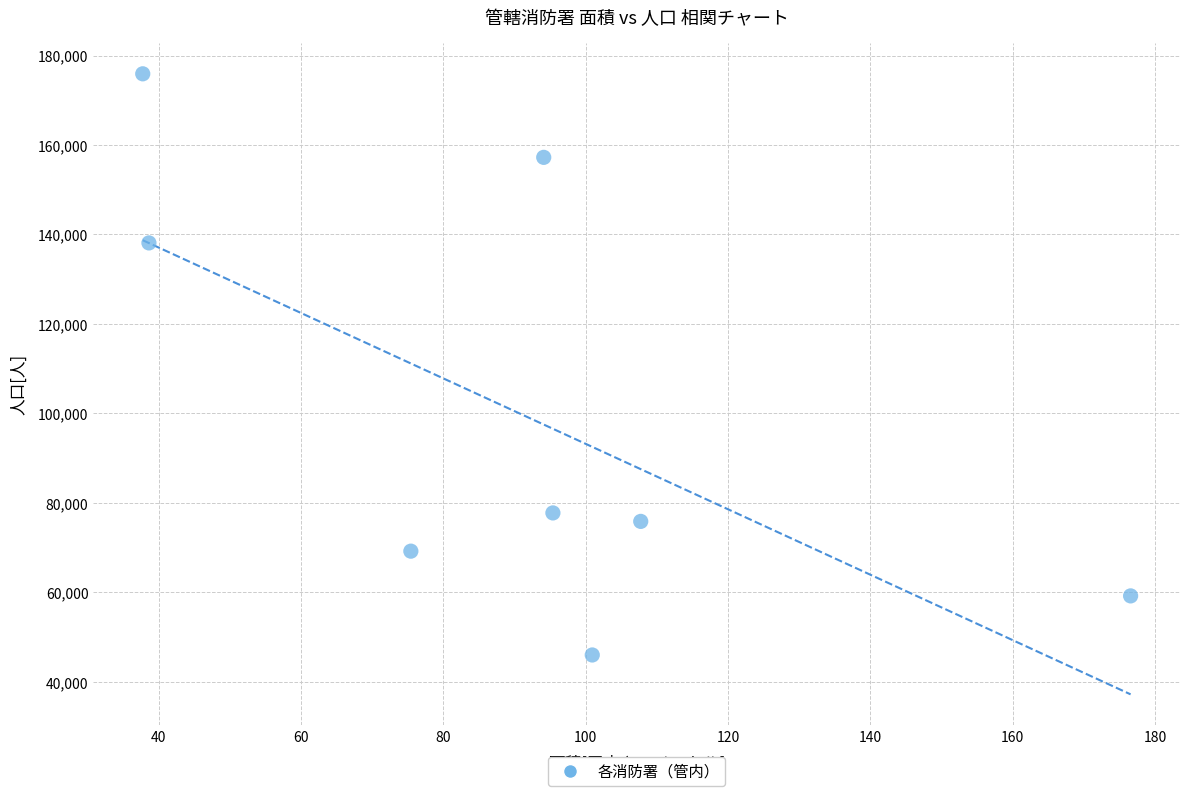

What Y value in the scatter plot is closest to 110963?

138118